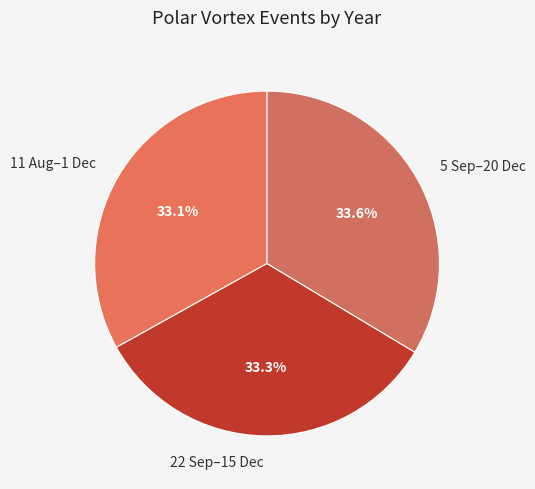

Combined, do 5 Sep–20 Dec and 22 Sep–15 Dec account for over 50%?

Yes